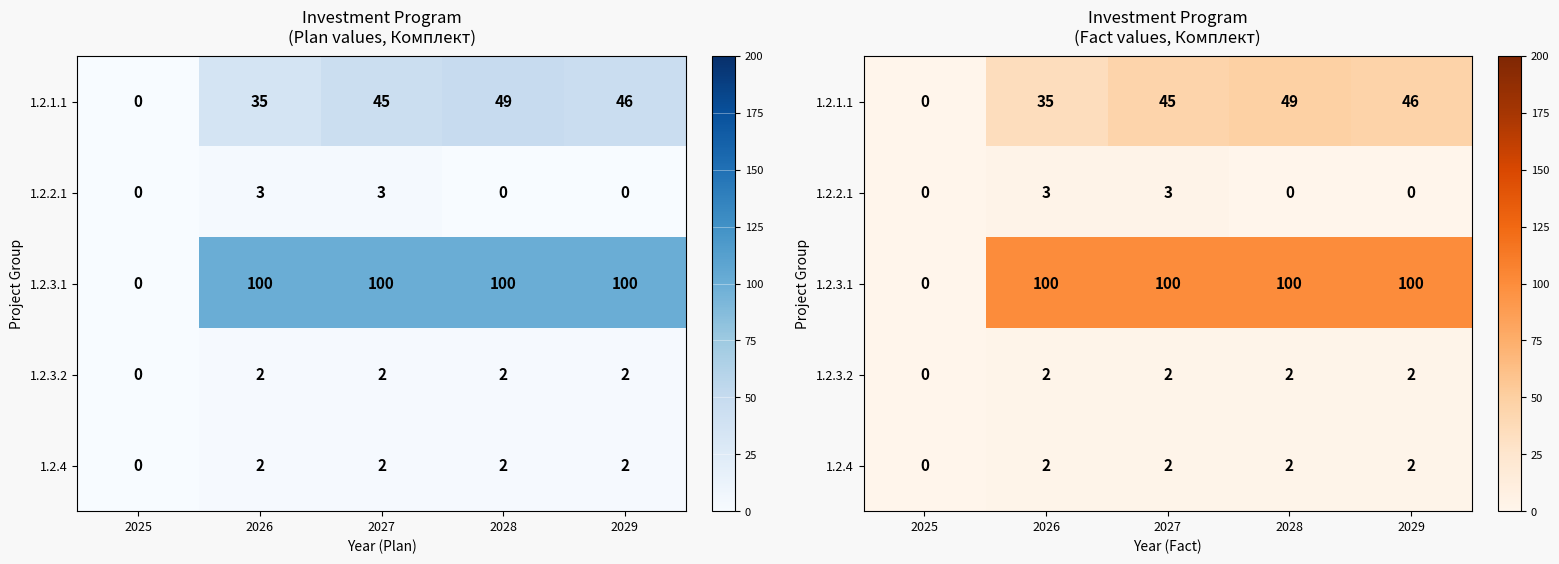

Rank the series by their maximum value, from highest to lowest.

1.2.3.1, 1.2.1.1, 1.2.2.1, 1.2.3.2, 1.2.4